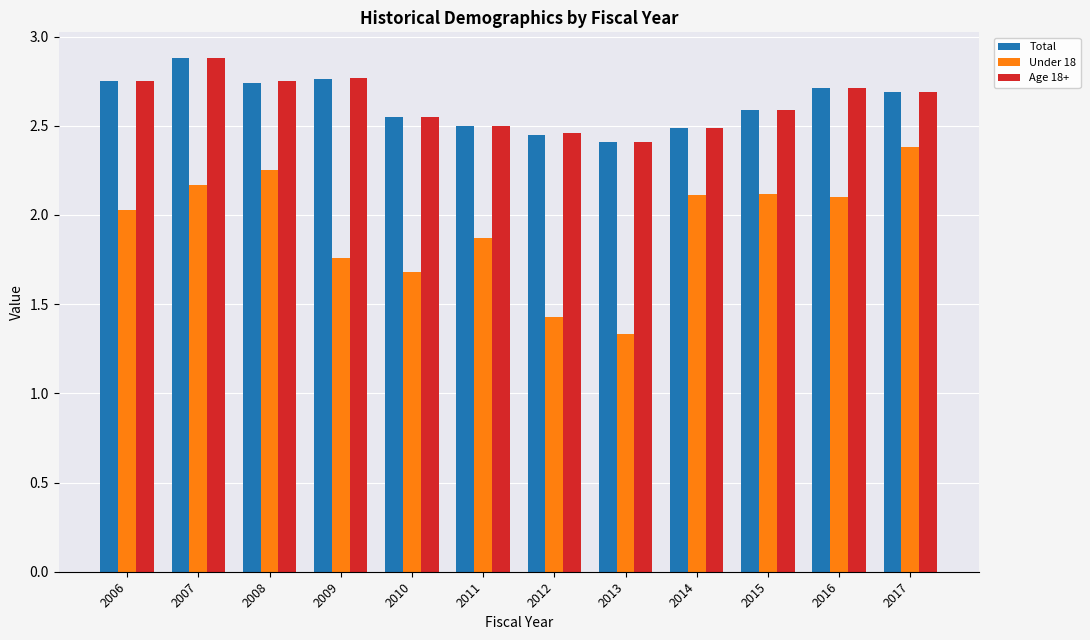

The Total series shows 3.7 at 2017. True or false?

False